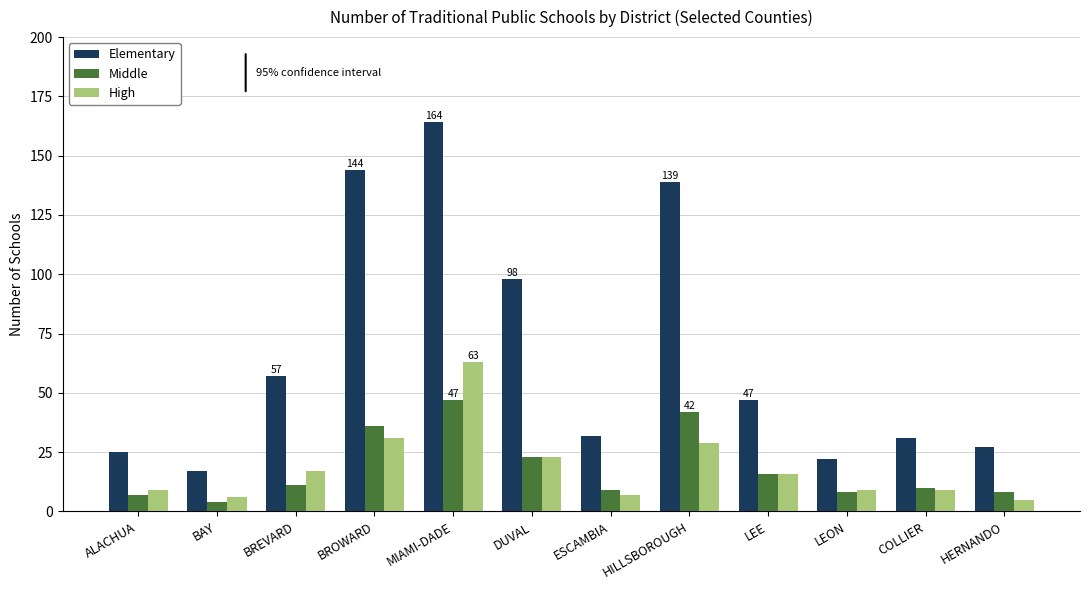

What is the minimum value shown in the chart?

4